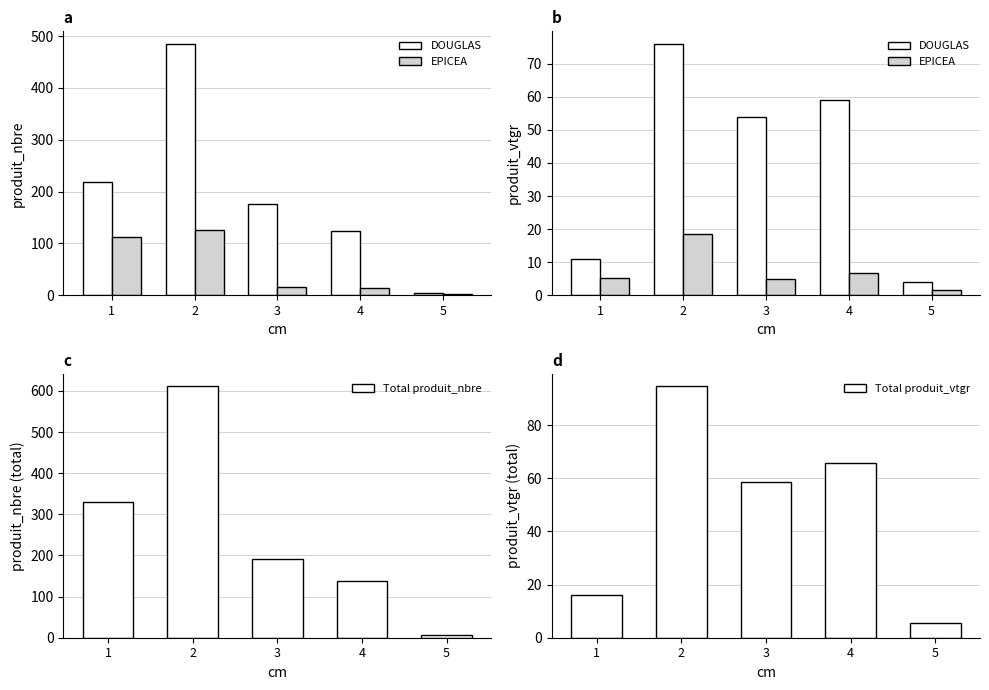

What is the average value of the DOUGLAS series?

40.8